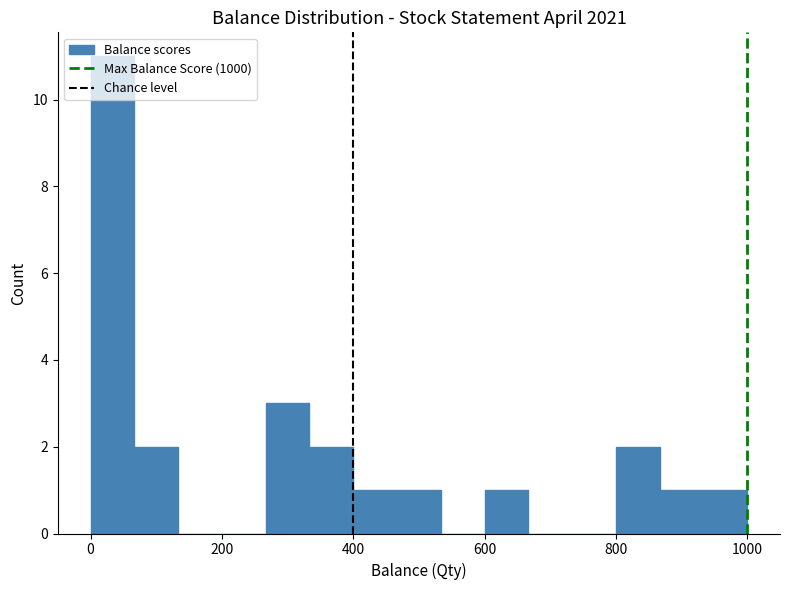

Read against the x-axis, roughly where is the centre of the tallest bar?

40